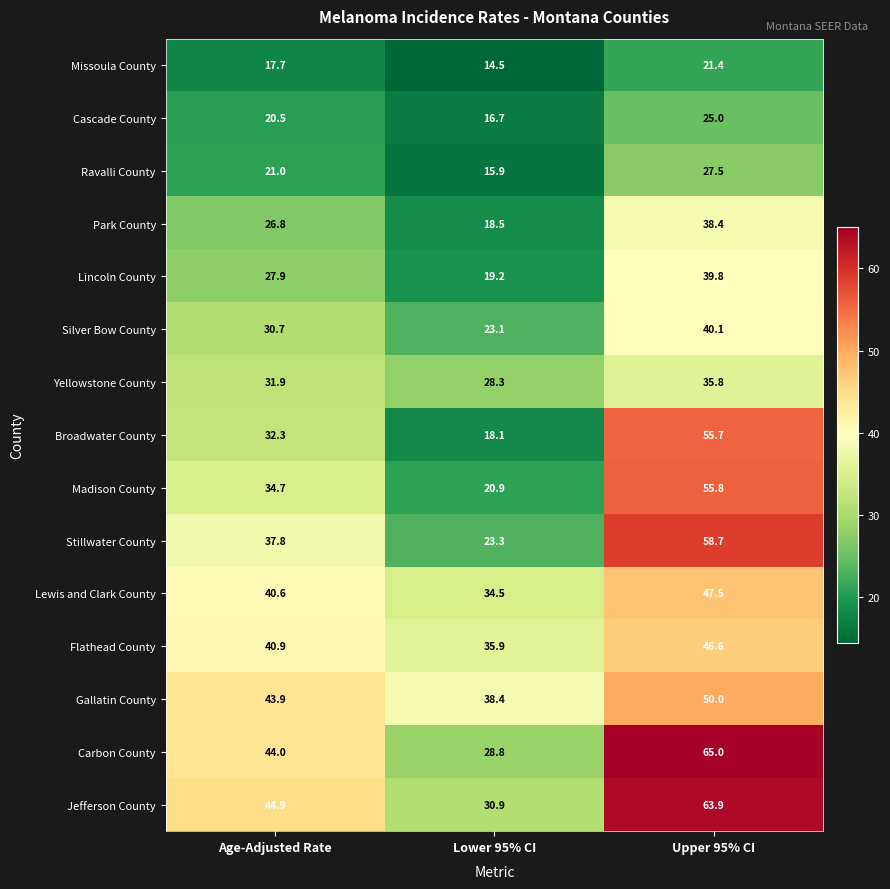

Which series has the largest total across all categories?

Jefferson County